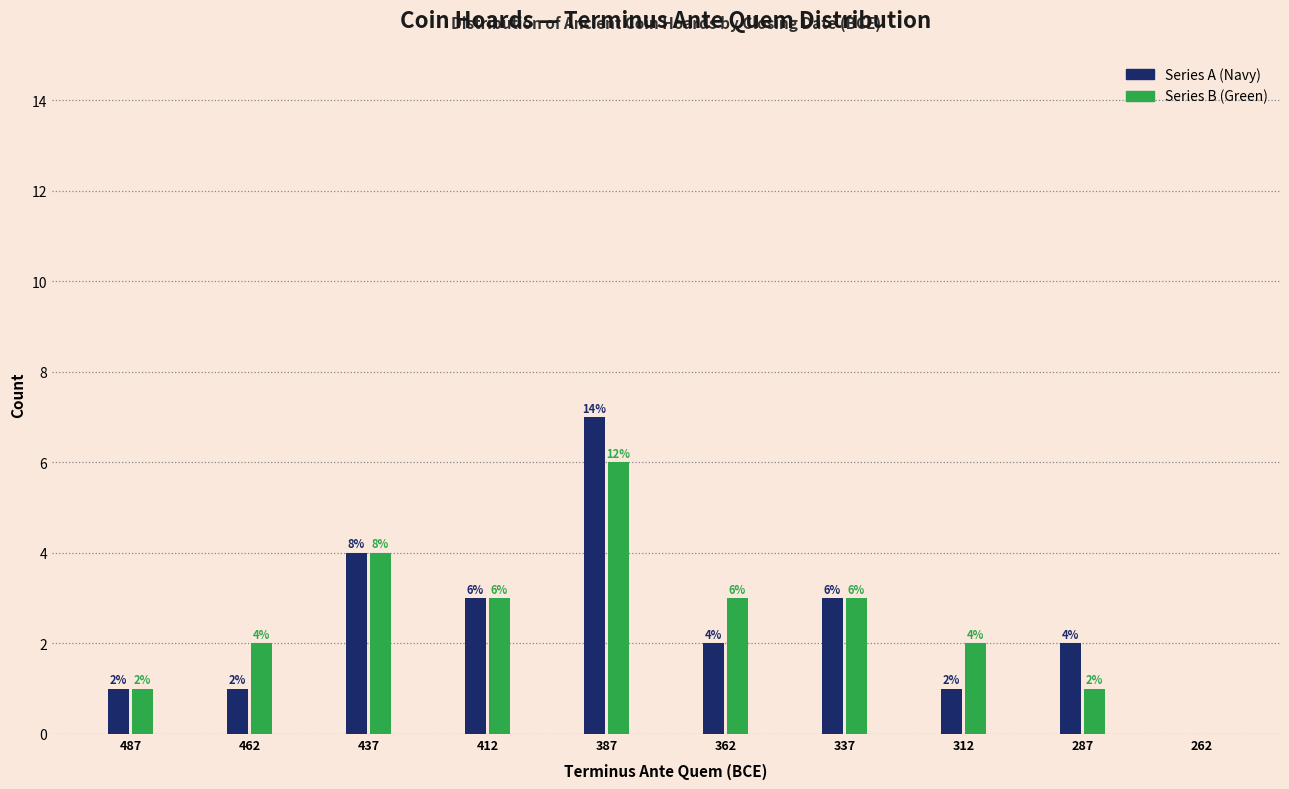

Reading right to left, transcribe all the data shown in this chart.

Series A (Navy): 262=0	287=2	312=1	337=3	362=2	387=7	412=3	437=4	462=1	487=1
Series B (Green): 262=0	287=1	312=2	337=3	362=3	387=6	412=3	437=4	462=2	487=1